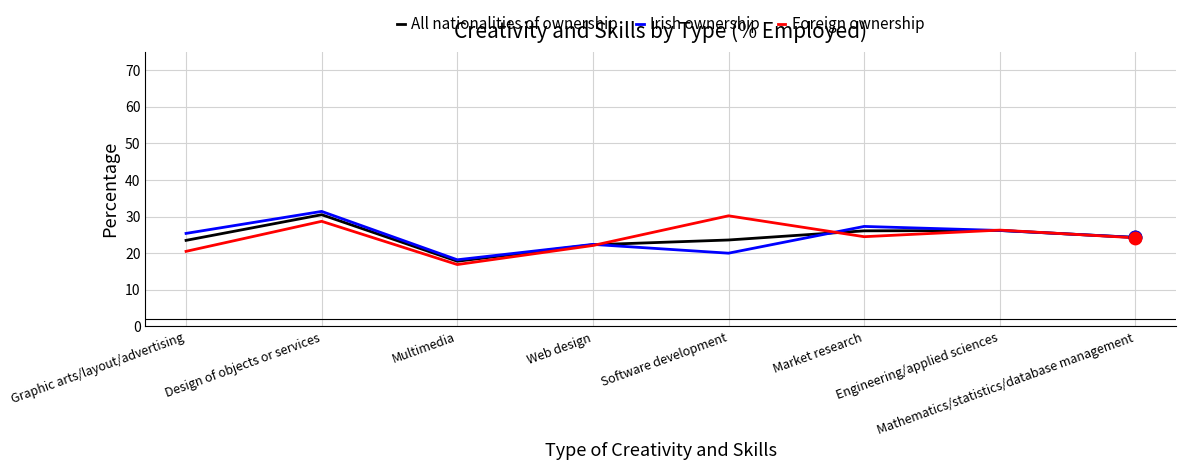

What are all the series names shown in the legend?

All nationalities of ownership, Irish ownership, Foreign ownership